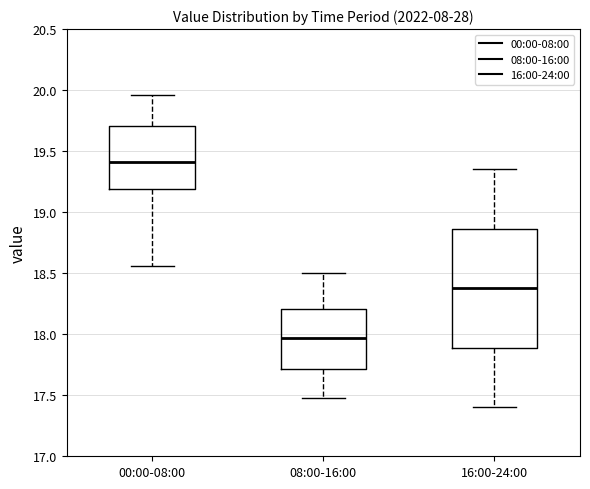

Reading left to right, read every box against the y-axis: the position of its median line, the range the box covers, and the ends of its whiskers. The values are not printed on the chart, so give them approximately, as read against the axis.

00:00-08:00: median 19.40, box 19.20 to 19.70, whiskers 18.55 to 19.95
08:00-16:00: median 17.95, box 17.70 to 18.20, whiskers 17.50 to 18.50
16:00-24:00: median 18.40, box 17.90 to 18.85, whiskers 17.40 to 19.35